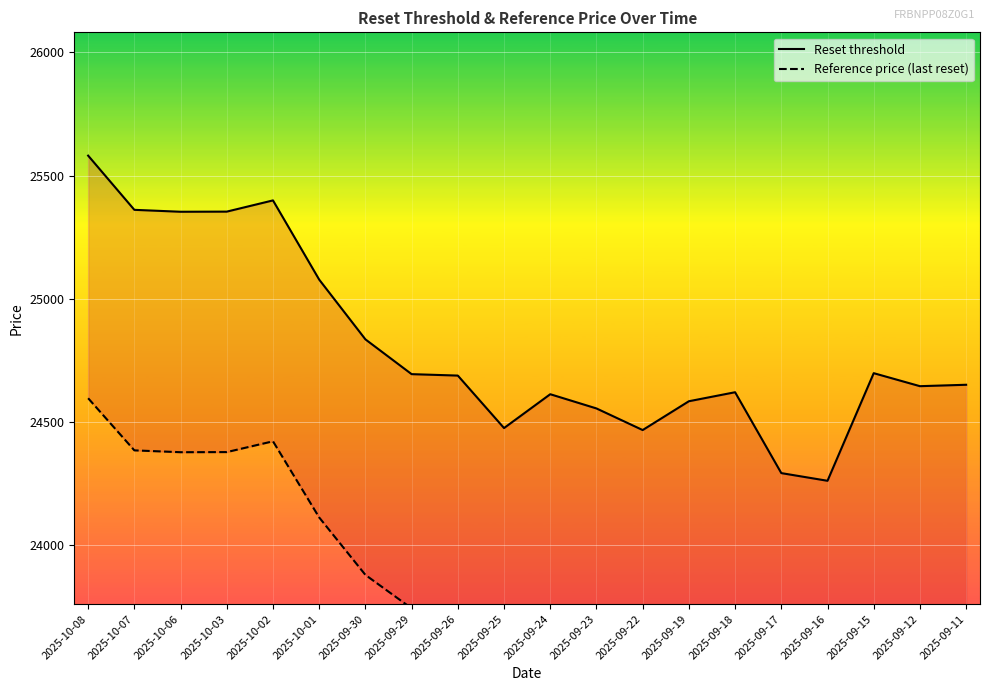

Count the number of data series in this chart.

2